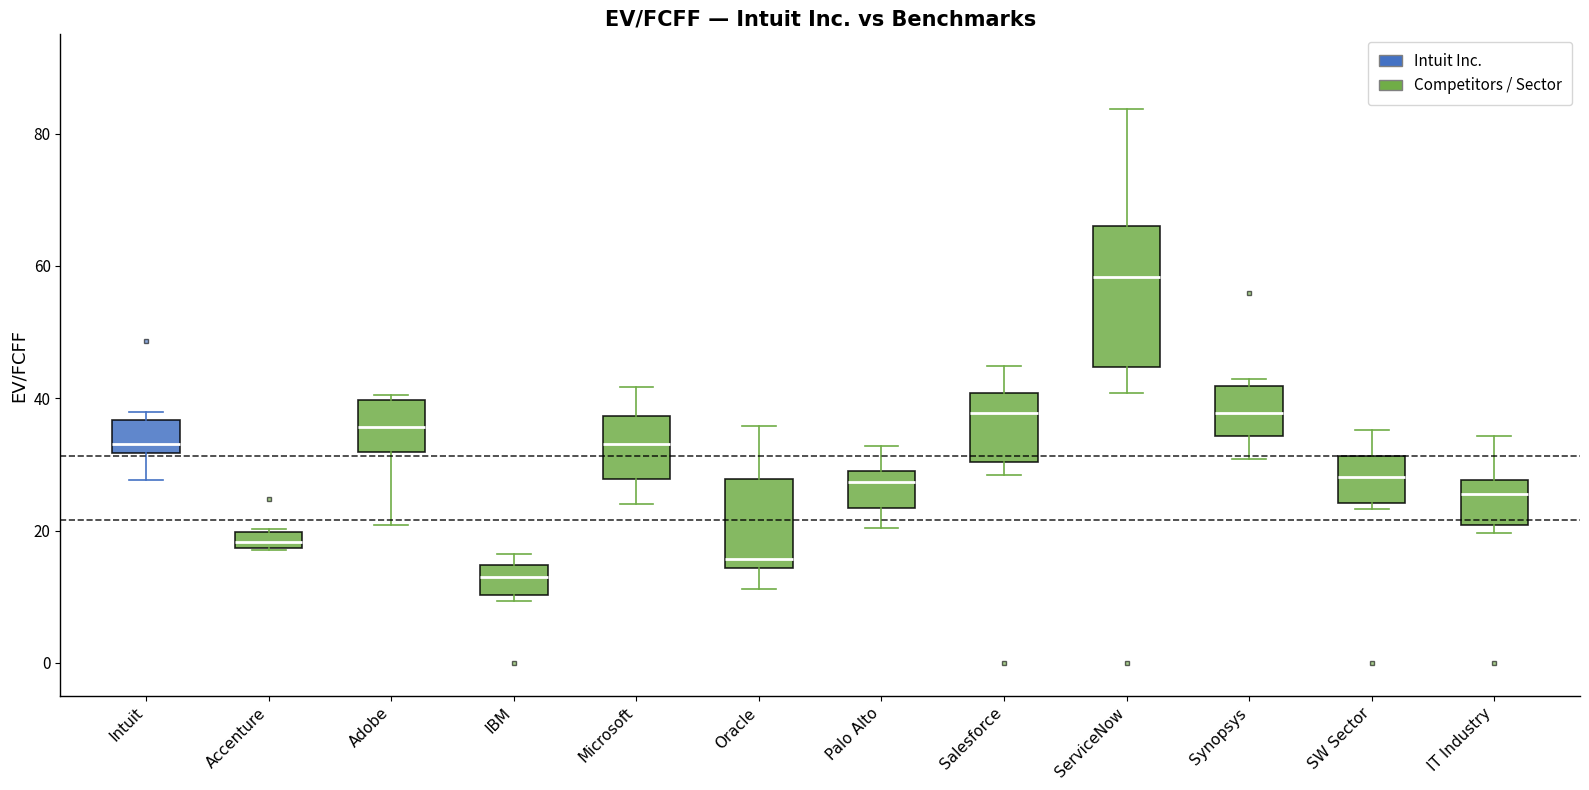

Which box has the lowest median line?

IBM